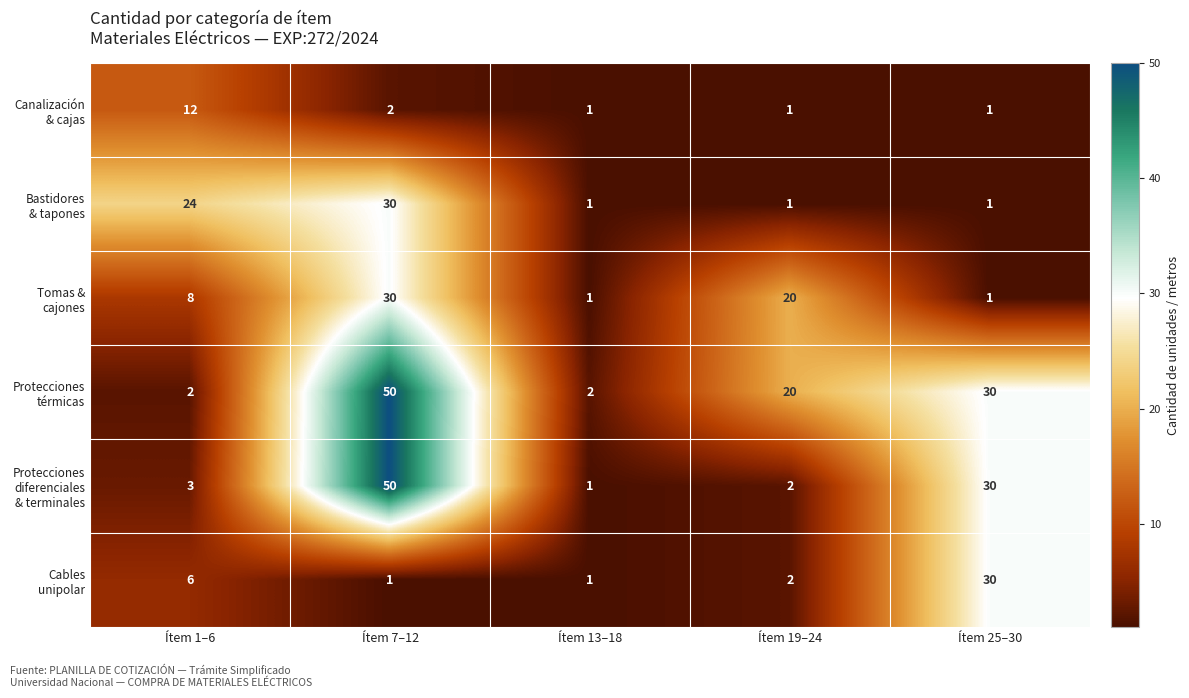

At how many categories does at least one series exceed 13?

4